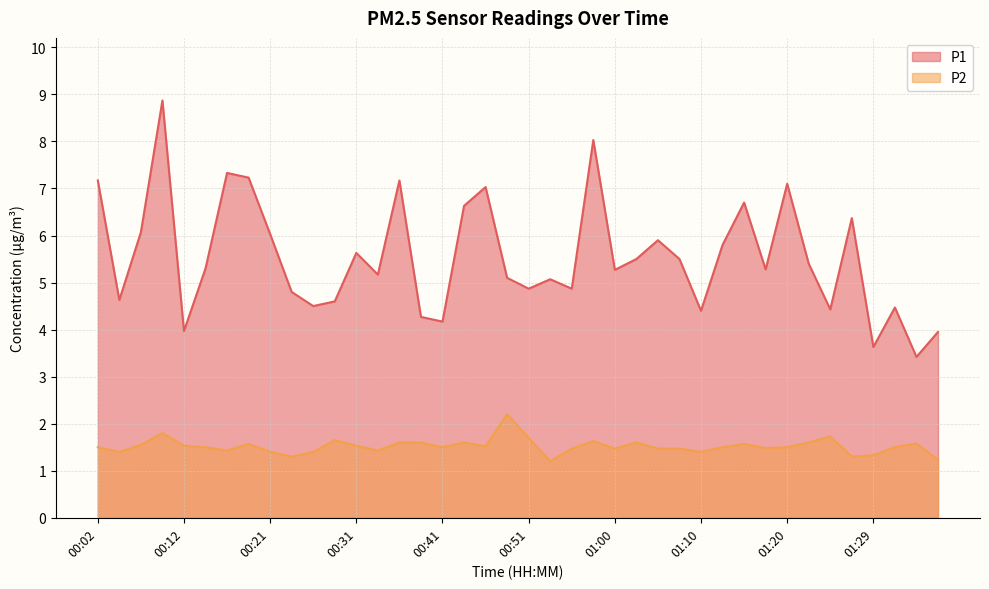

At which category is the sum across all series the highest?

00:09